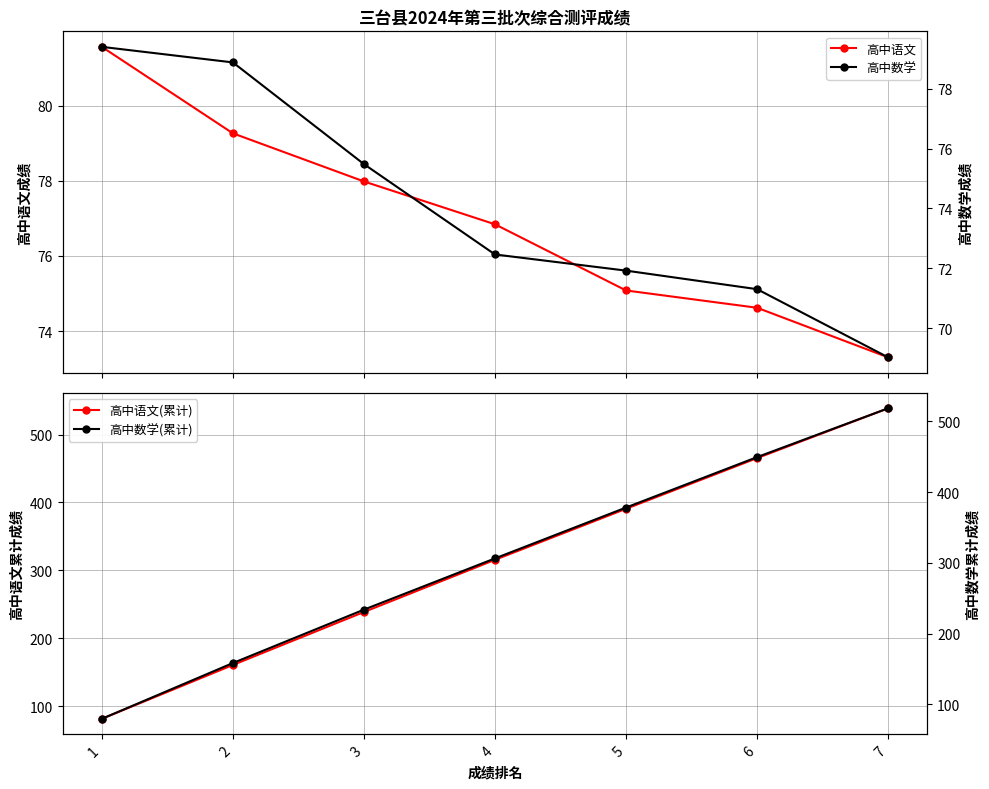

How many times do 高中数学(累计) and 高中语文 cross each other?

1